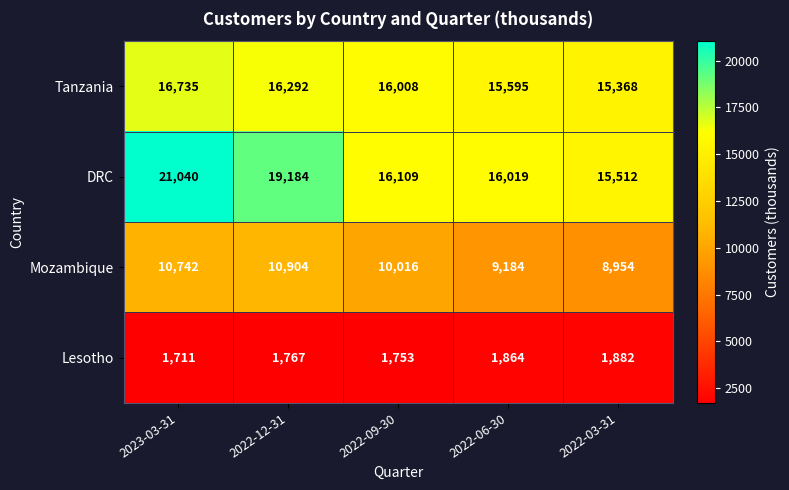

Rank the series by their maximum value, from lowest to highest.

Lesotho, Mozambique, Tanzania, DRC